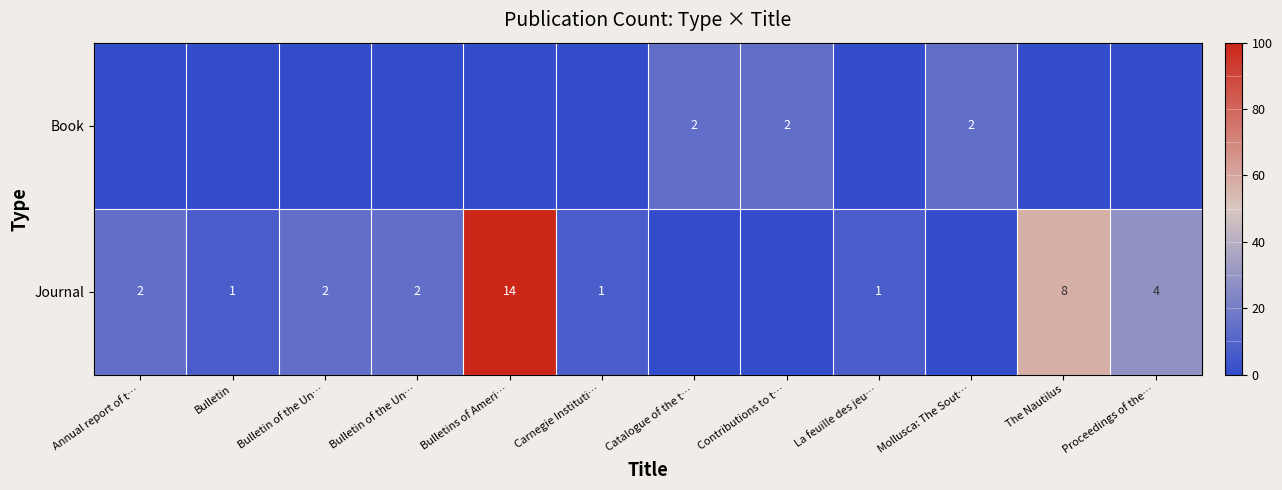

Which series has the widest spread of values?

Journal